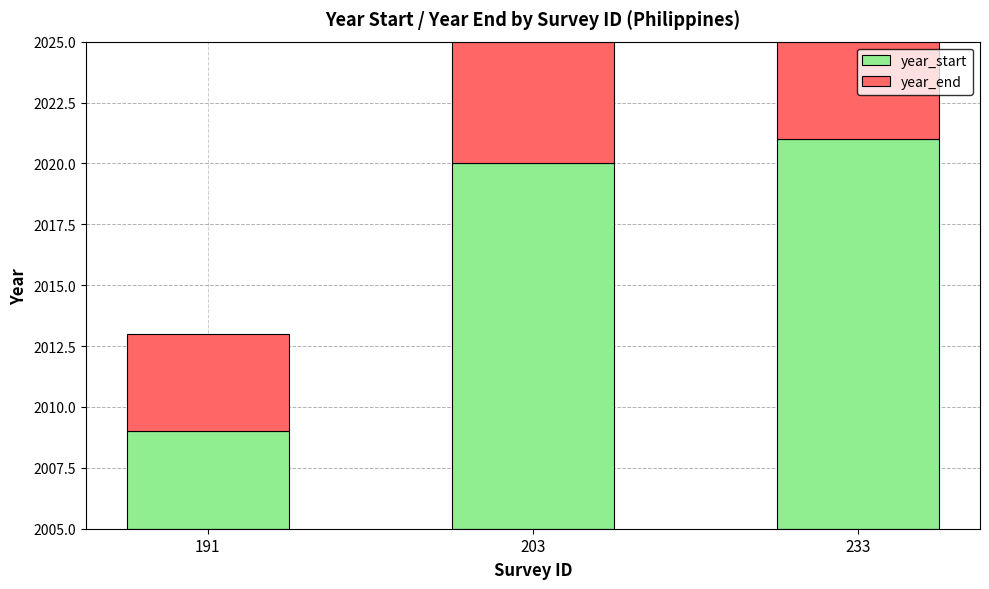

What is the difference between the maximum and second lowest values in the year_end series?

1